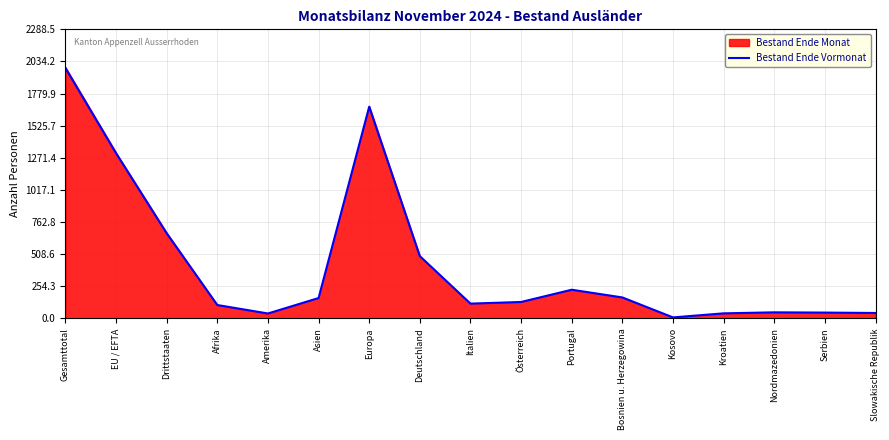

At which label does the data first exceed 130?

Gesamttotal